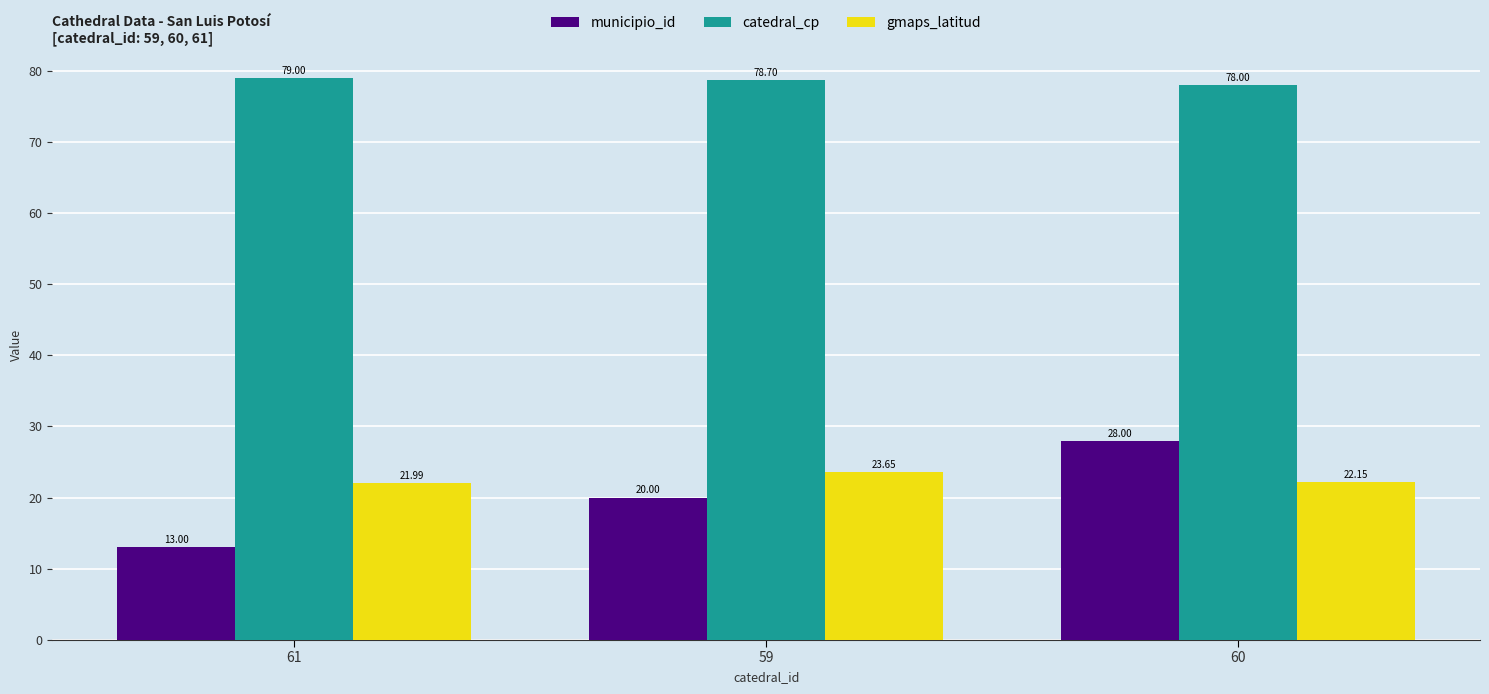

Where is gmaps_latitud nearest to the value 22?

61